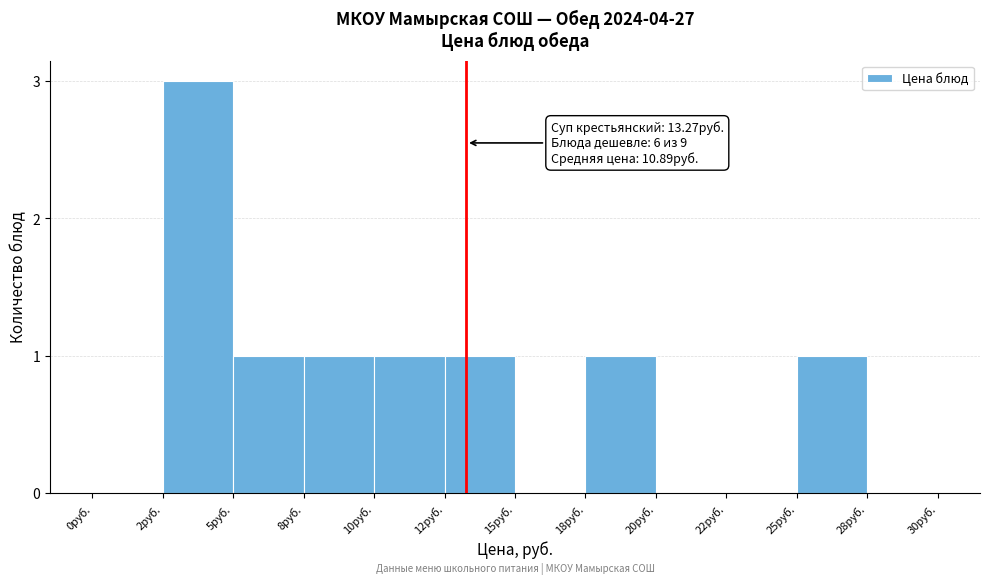

What is the sum of all values?

9